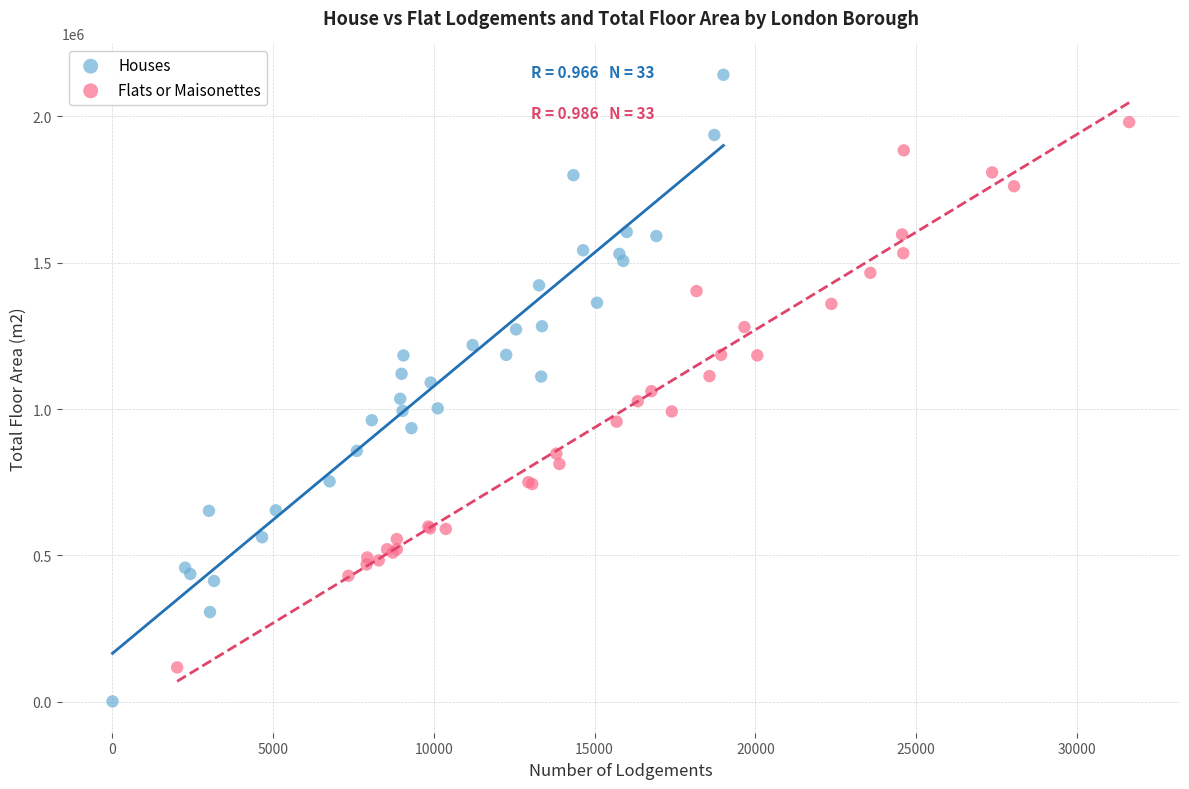

Which series reaches the maximum Y coordinate?

Houses